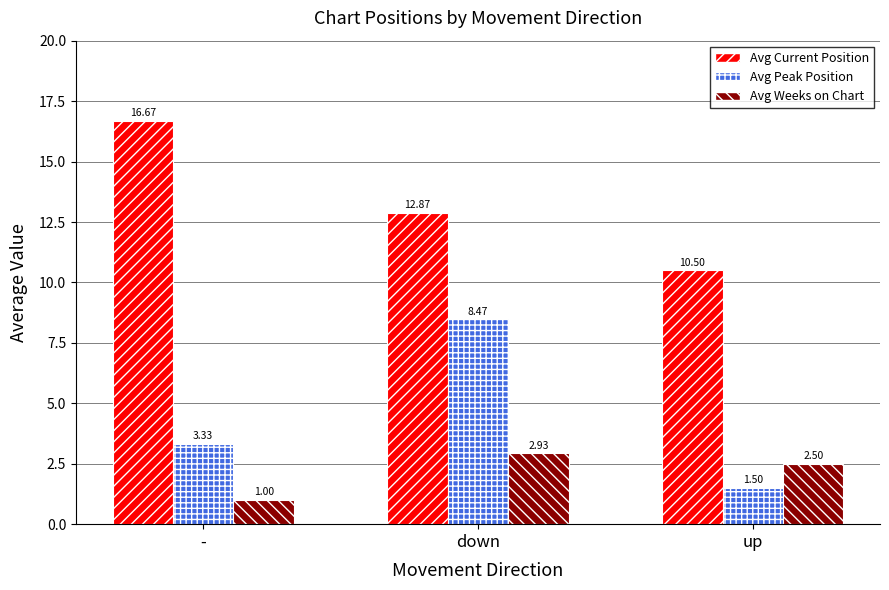

Rank the series at down from lowest to highest value.

Avg Weeks on Chart, Avg Peak Position, Avg Current Position